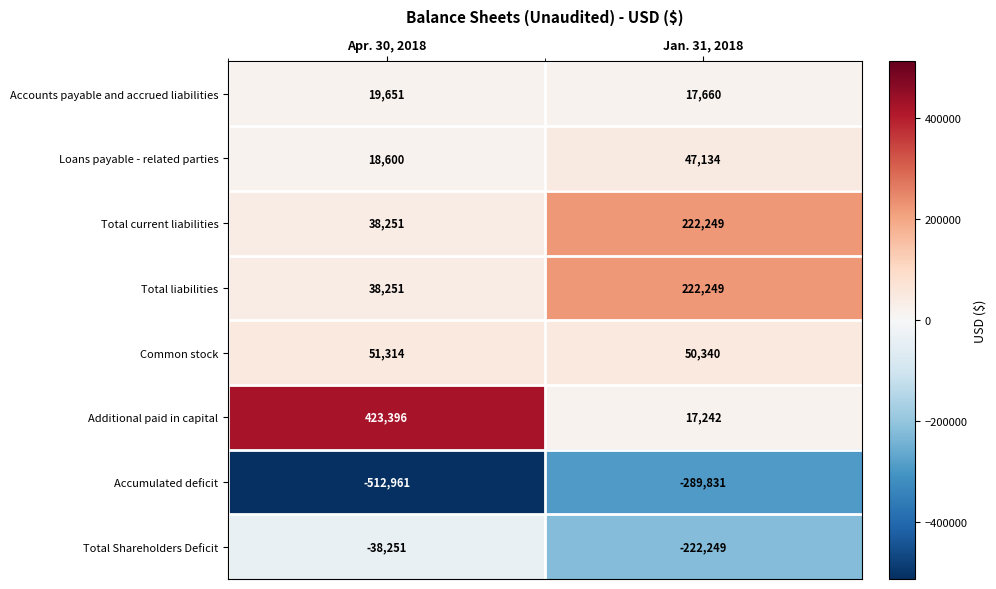

What is the sum of the Total liabilities values at Jan. 31, 2018 and Apr. 30, 2018?

260500